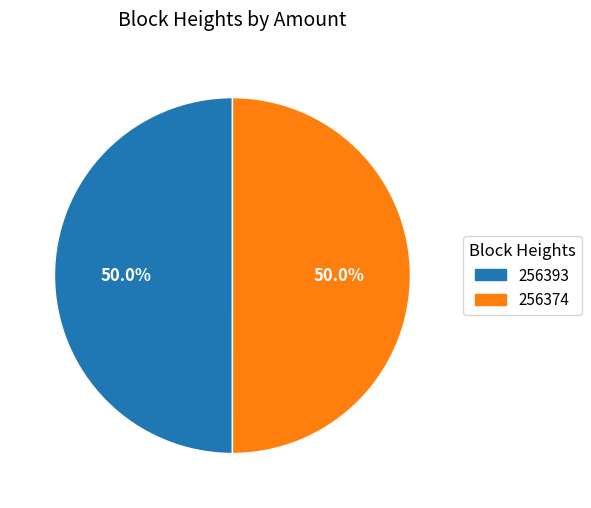

True or false: 256393 accounts for 10% of the total.

False